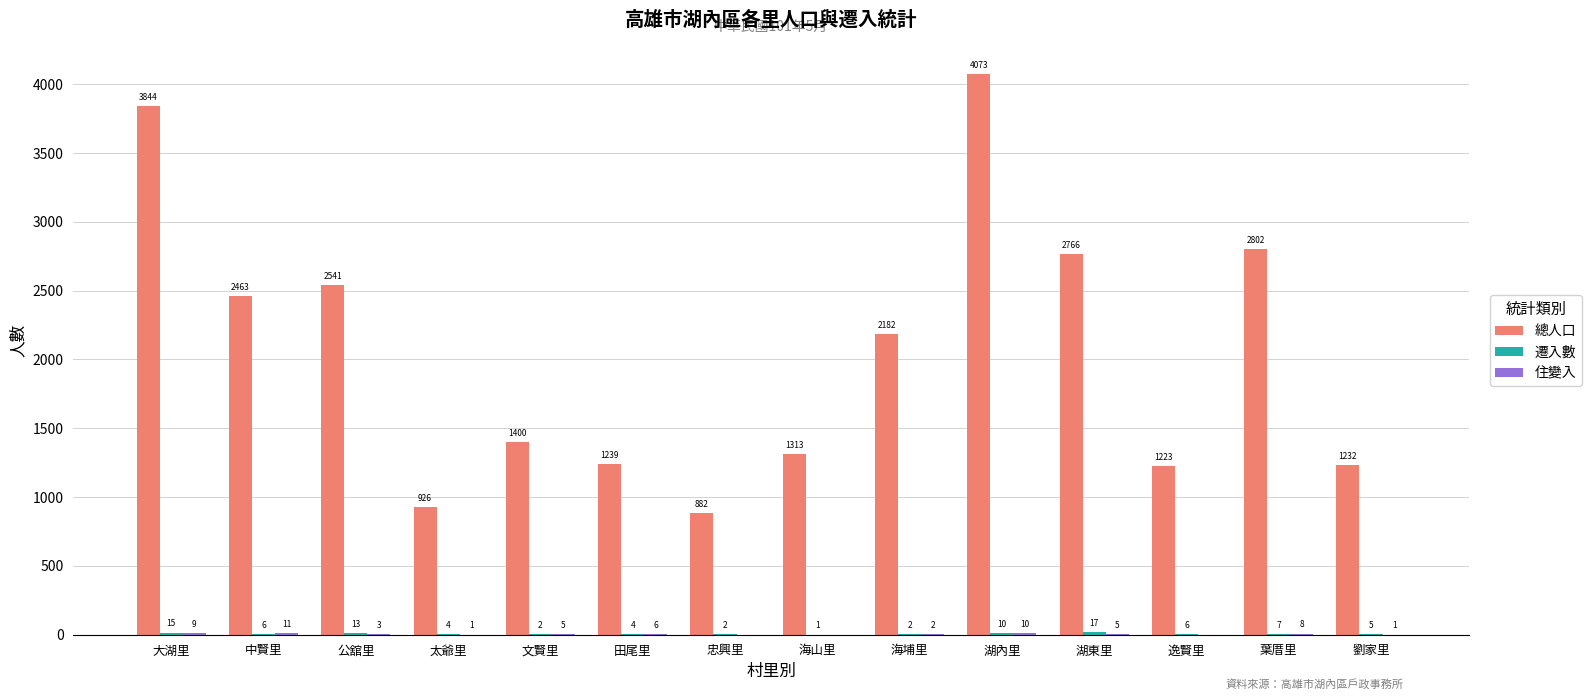

What is the maximum value shown in the chart?

4073